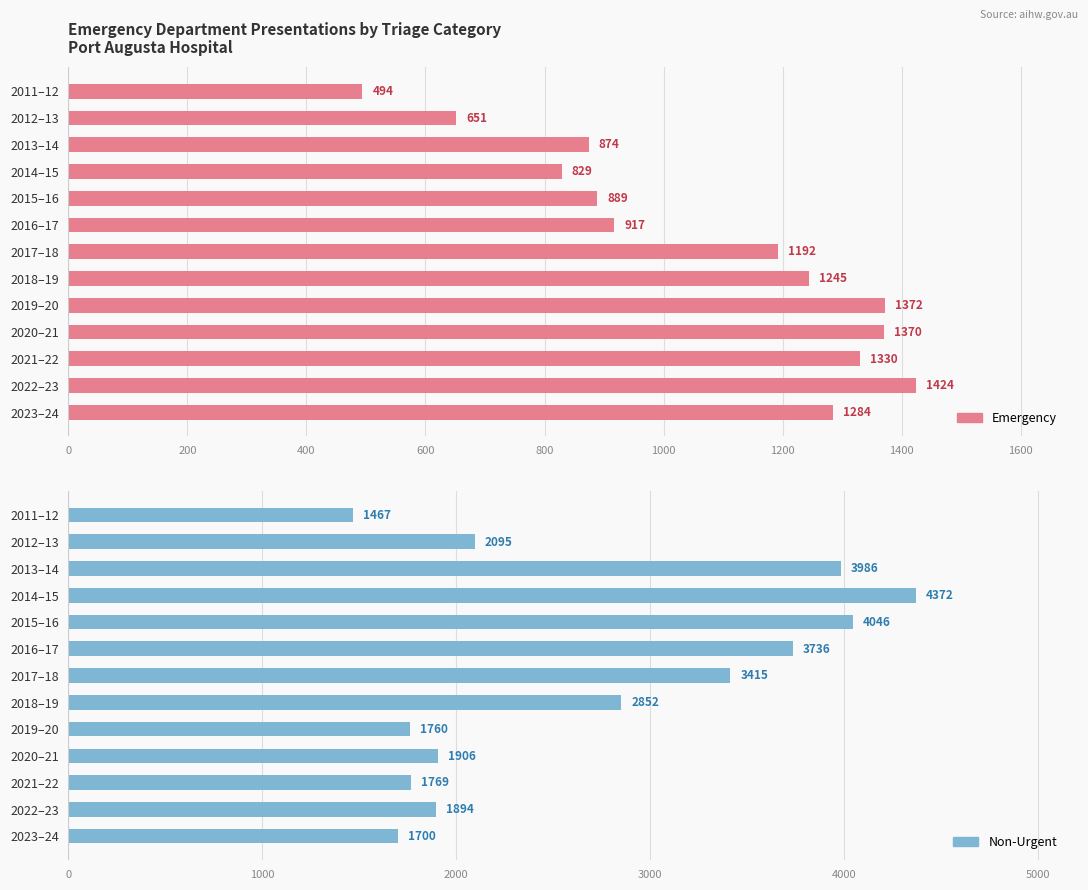

How many groups of bars are there?

13